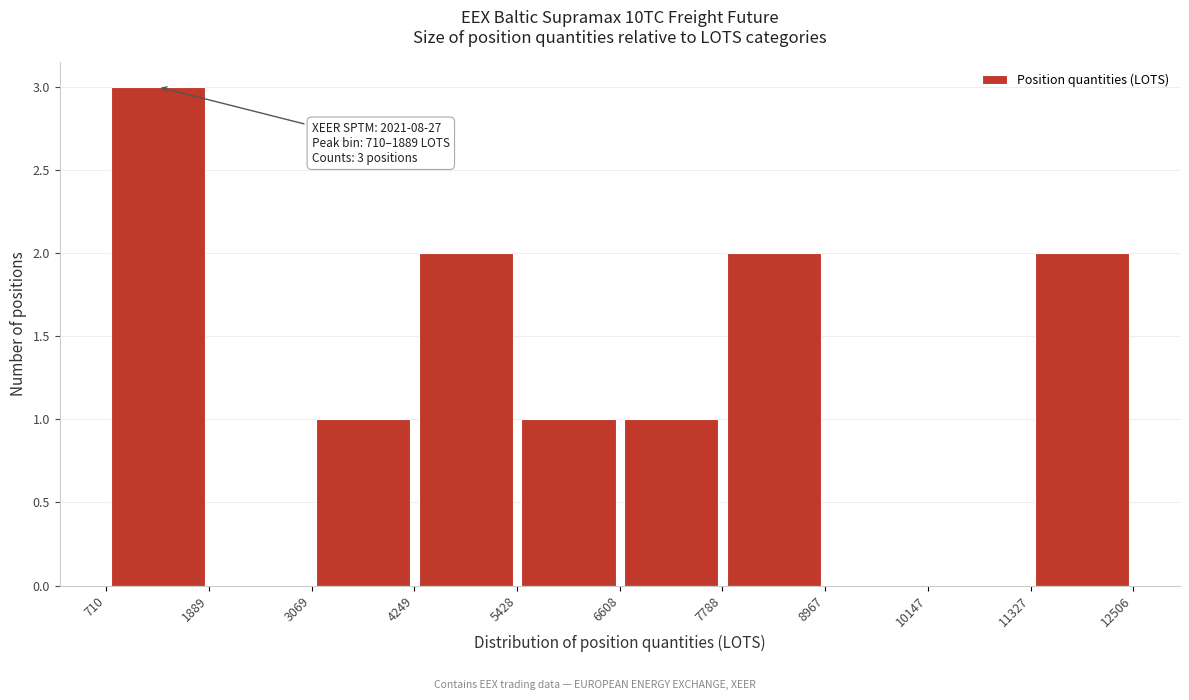

Over which range of the x-axis is the bar tallest?

710 to 1889